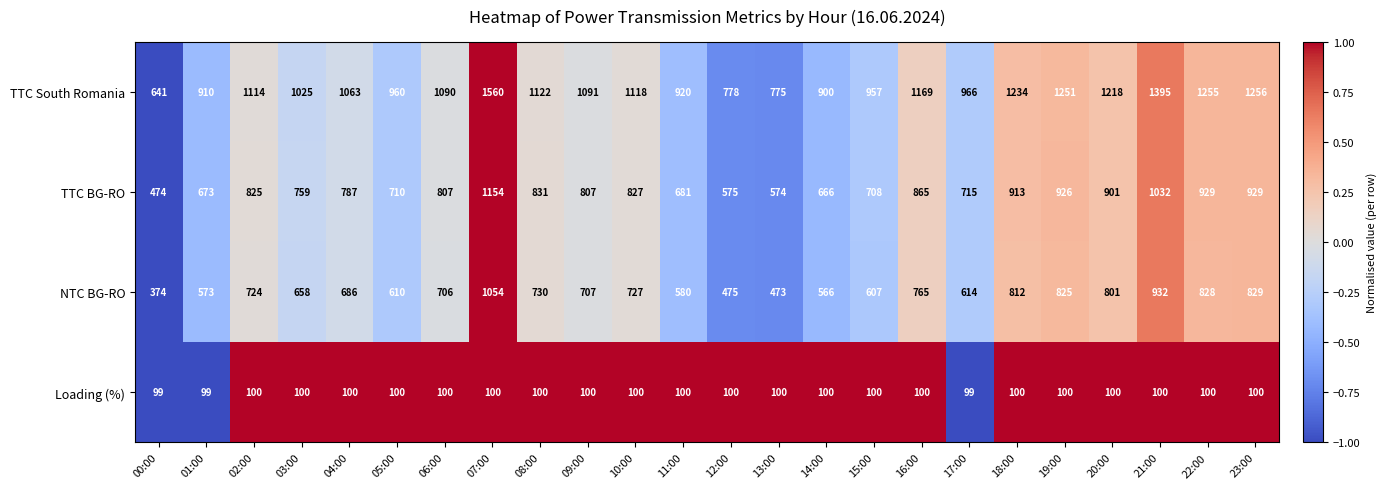

Which series has the largest total across all categories?

TTC South Romania